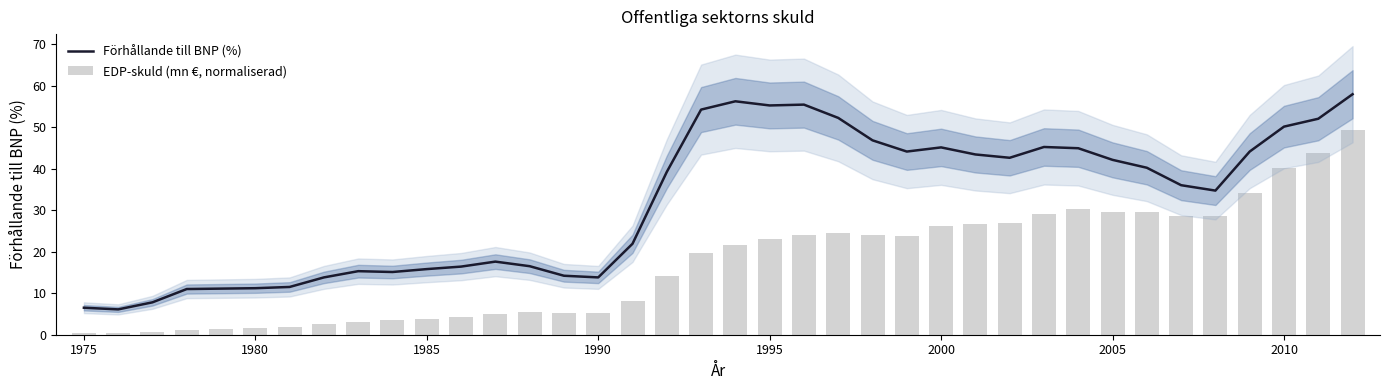

What is the minimum value for Förhållande till BNP (%)?

6.1